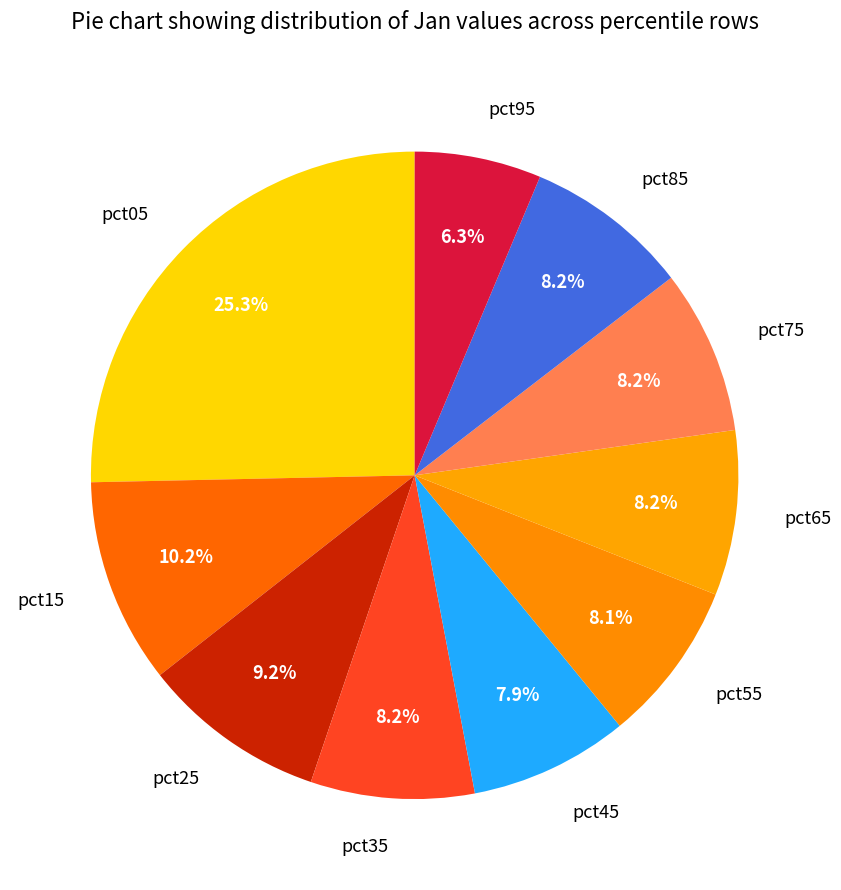

How many segments does this pie chart have?

10